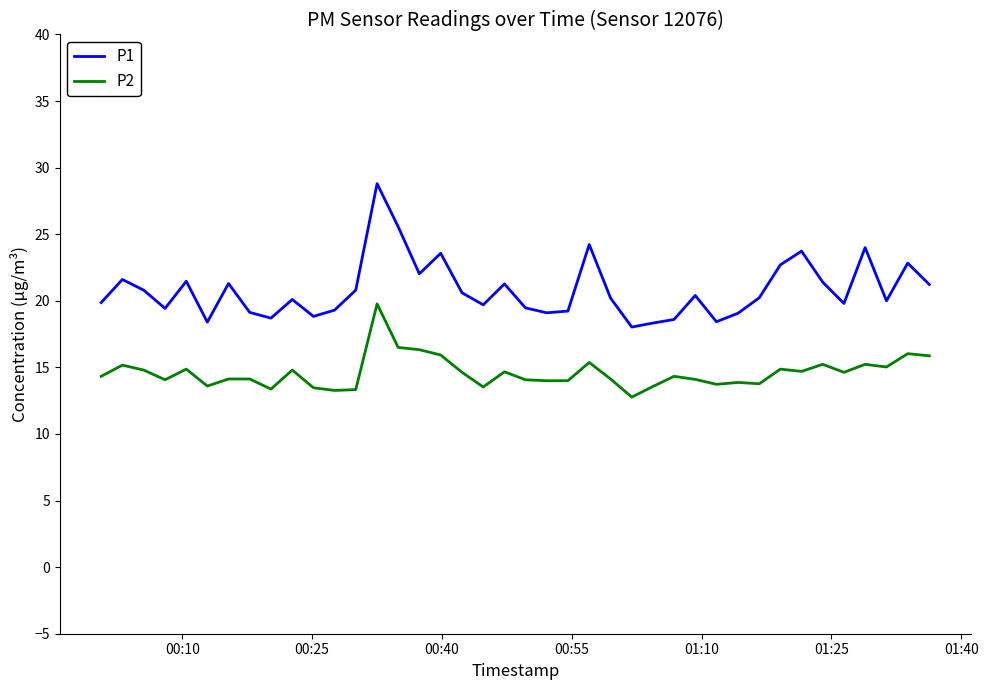

Which series has the largest total across all categories?

P1